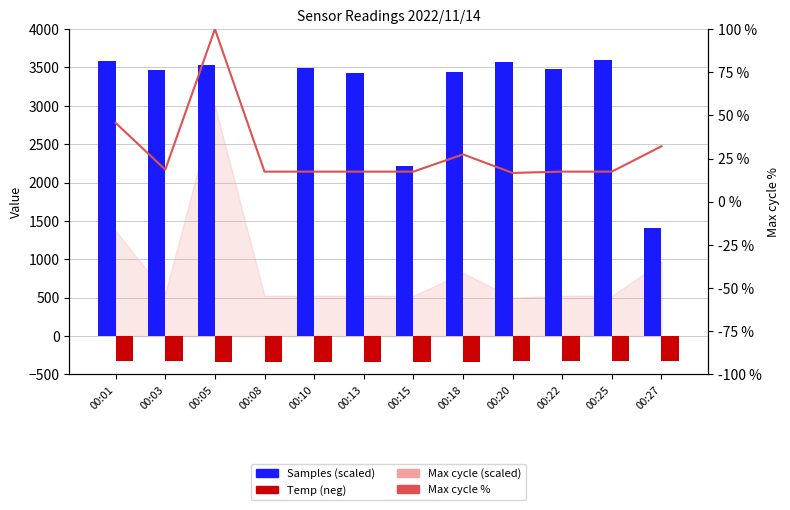

List the labels in order of Samples (scaled) value, smallest first.

00:08, 00:27, 00:15, 00:13, 00:18, 00:03, 00:22, 00:10, 00:05, 00:20, 00:01, 00:25